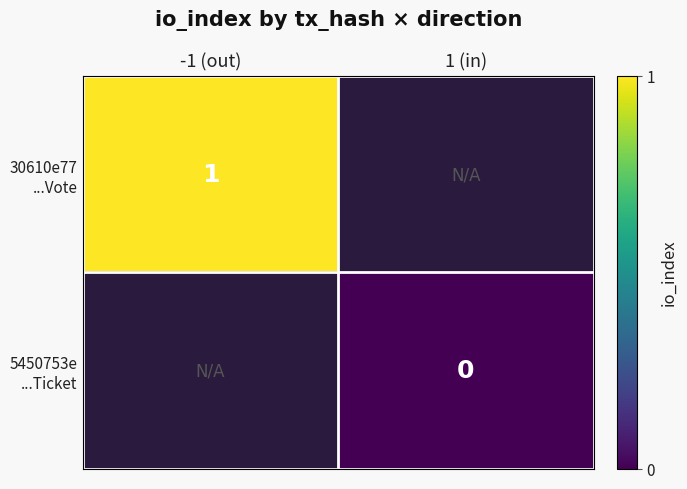

At 1 (in), list the series in order from smallest to largest.

30610e77 ...Vote, 5450753e ...Ticket